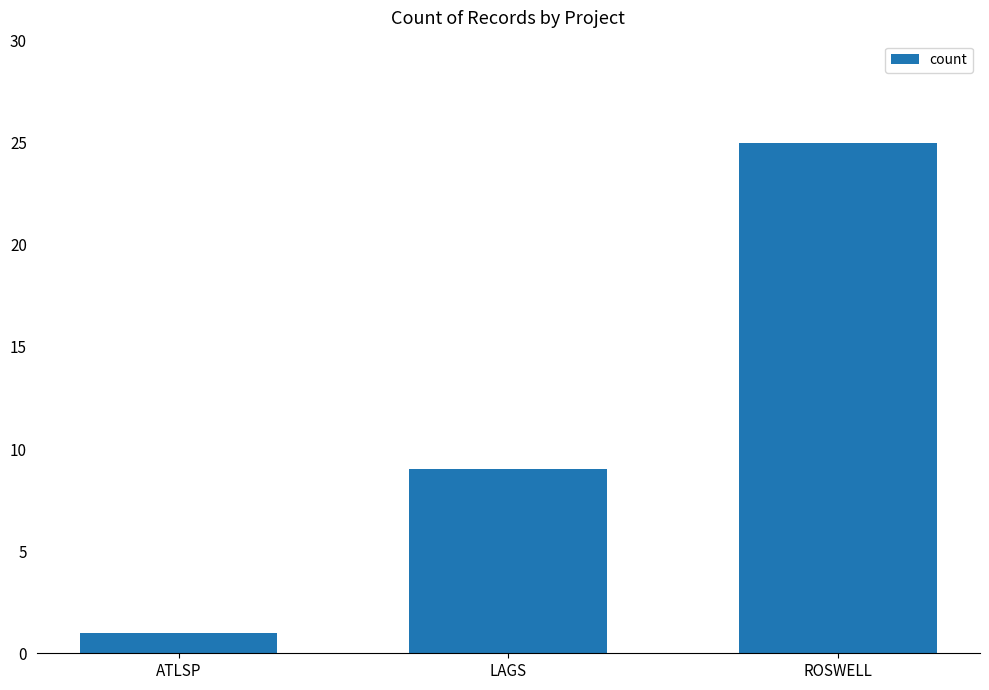

What position from the right is LAGS?

2